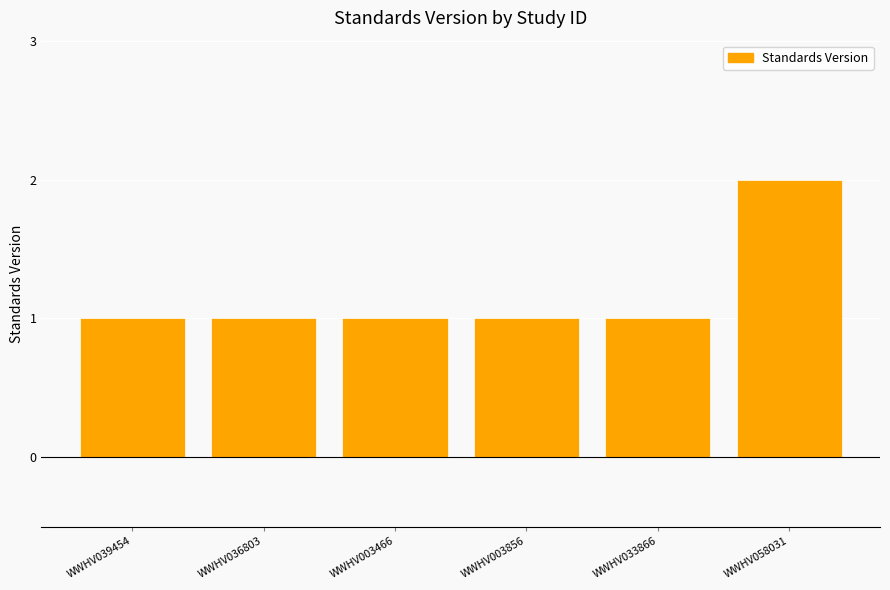

What is the ratio of the value at WWHV058031 to the value at WWHV039454?

2.0